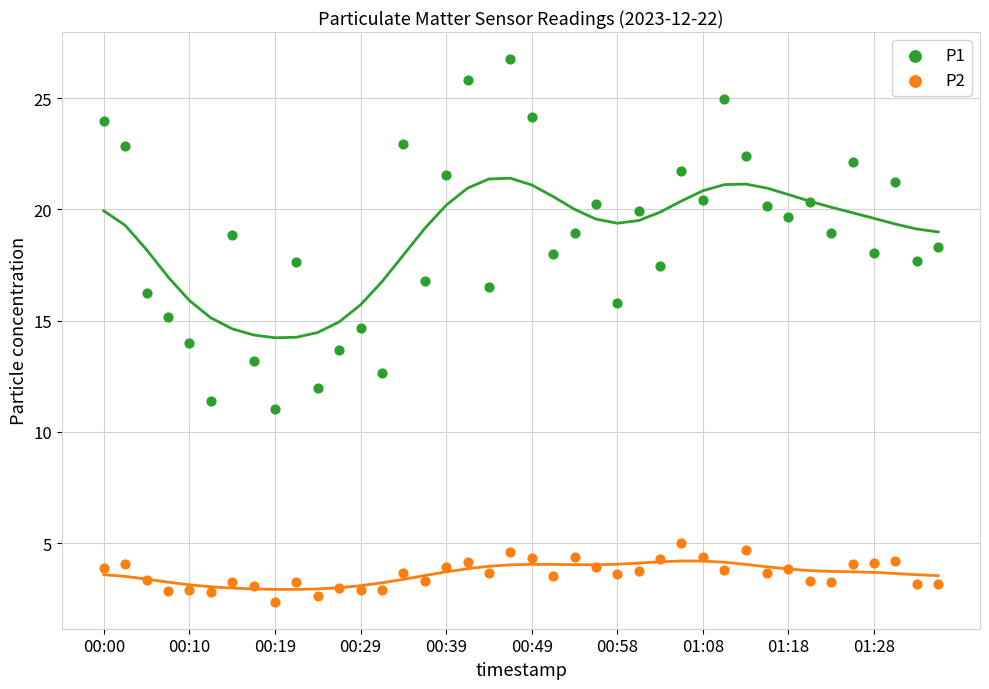

Which series has the widest spread of Y values?

P1